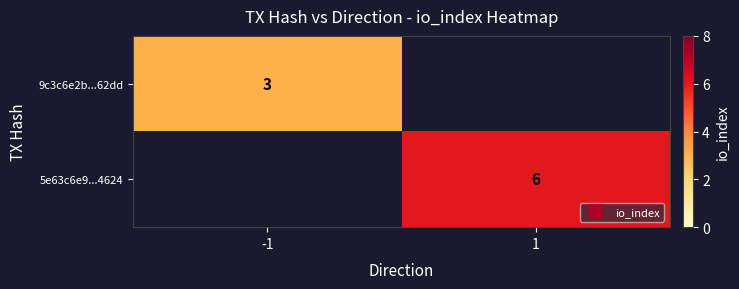

Read the 9c3c6e2b...62dd value at -1.

3.0